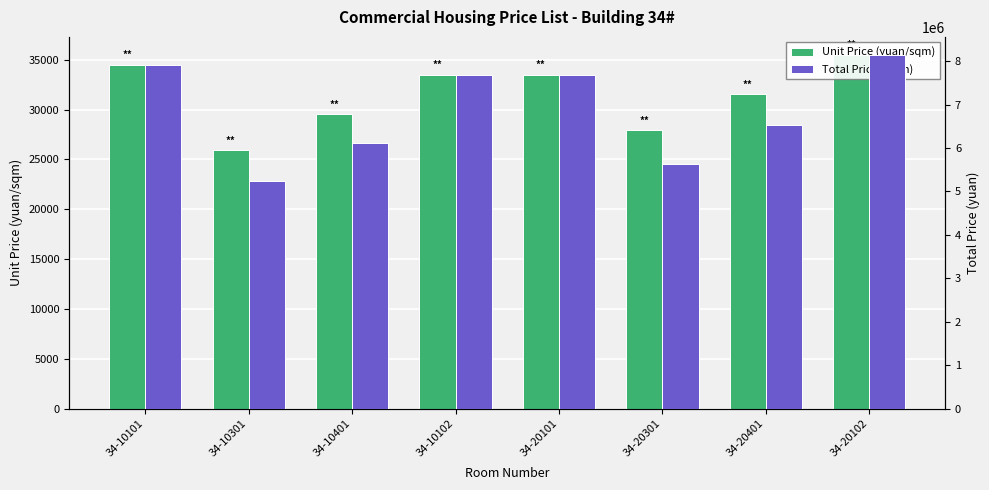

Rank the series by their maximum value, from lowest to highest.

Unit Price (yuan/sqm), Total Price (yuan)